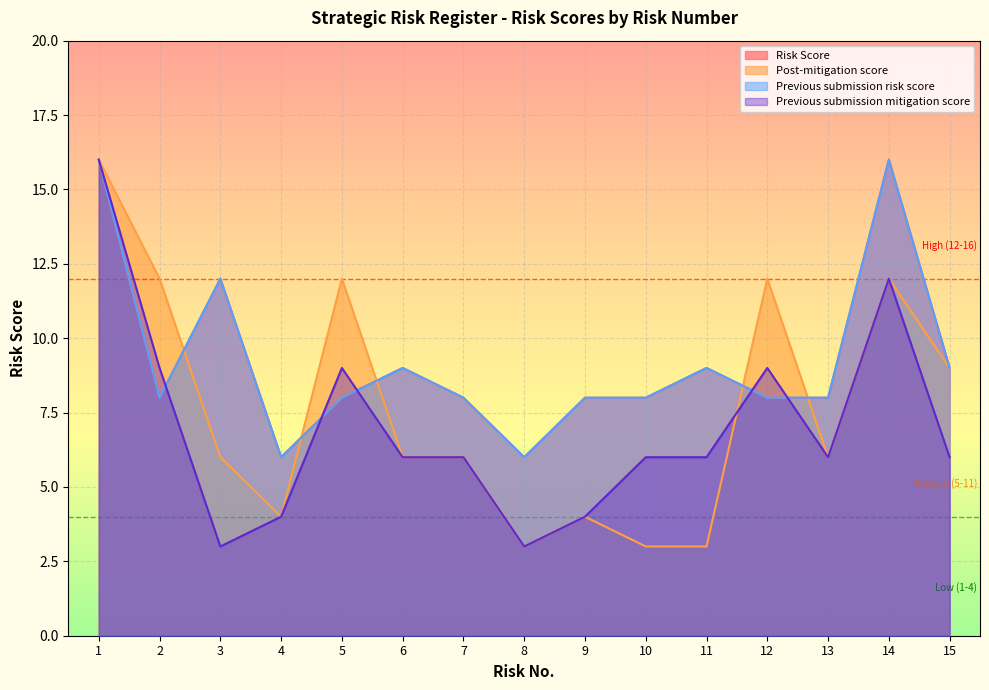

How many interior local valleys does the Previous submission mitigation score series have?

3